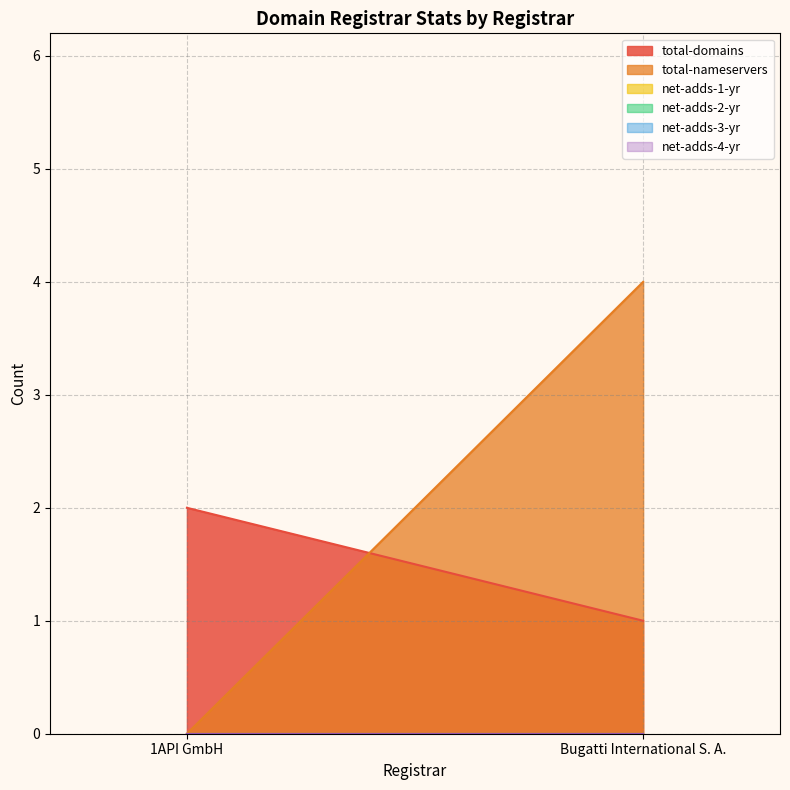

Which category has the lowest value across all series?

1API GmbH